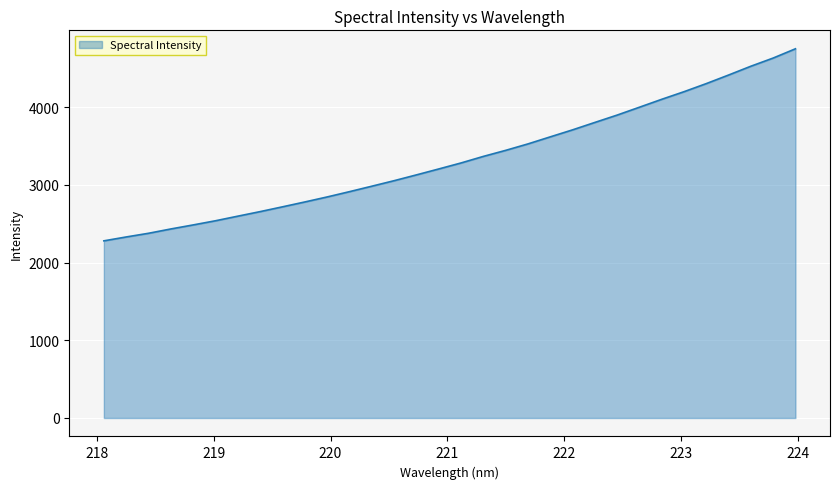

What is the maximum value shown in the chart?

4749.9